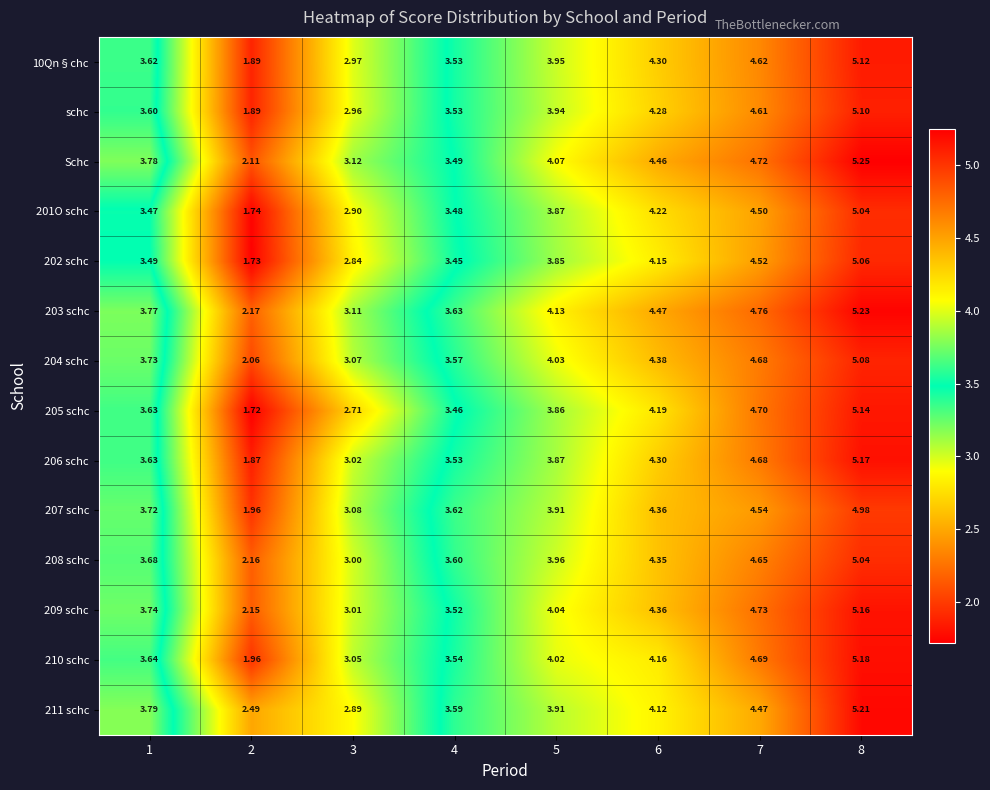

Is the value of 207 schc at 2 greater than the value of 204 schc at 4?

No